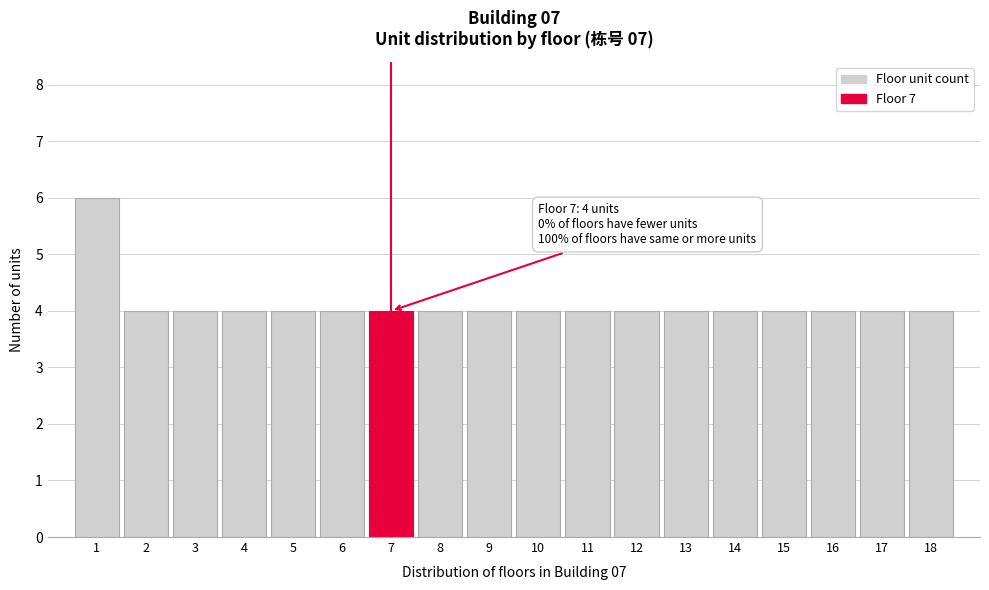

Reading left to right, transcribe all the data shown in this chart.

1=6	2=4	3=4	4=4	5=4	6=4	7=4	8=4	9=4	10=4	11=4	12=4	13=4	14=4	15=4	16=4	17=4	18=4